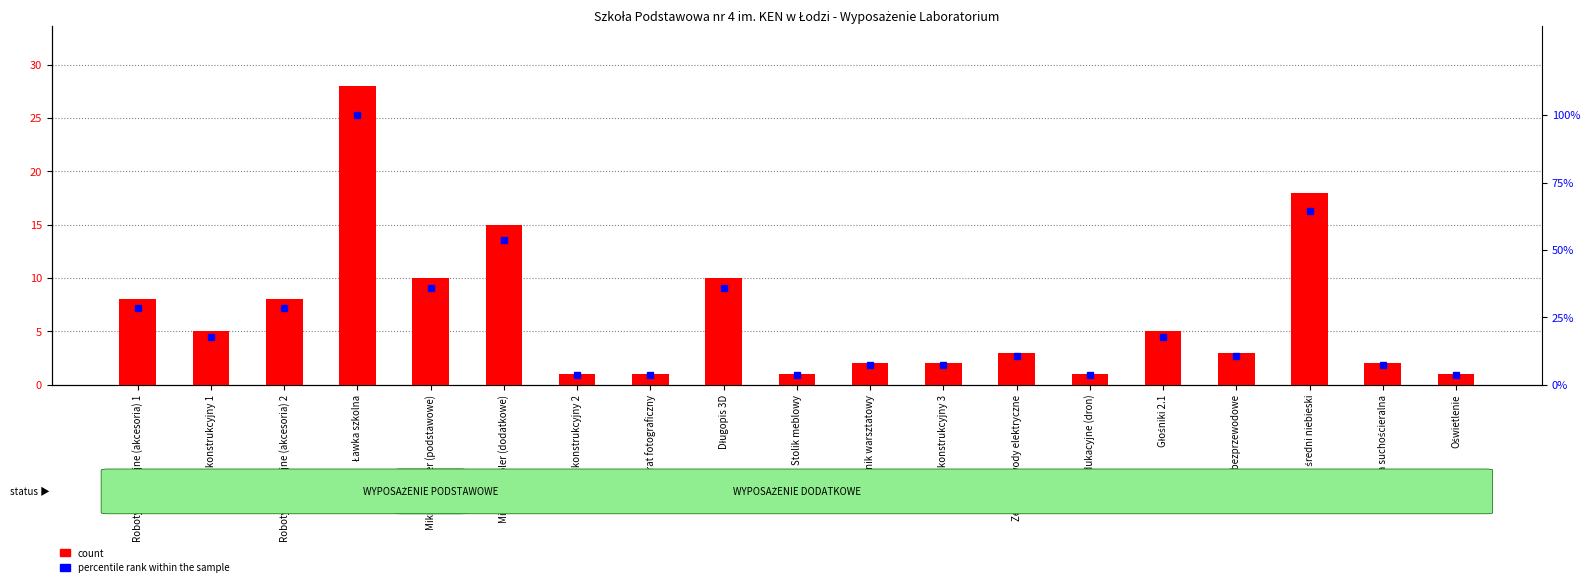

Reading left to right, extract all data points from this chart.

Roboty edukacyjne (akcesoria) 1=8	Zestaw konstrukcyjny 1=5	Roboty edukacyjne (akcesoria) 2=8	Ławka szkolna=28	Mikrokontroler (podstawowe)=10	Mikrokontroler (dodatkowe)=15	Zestaw konstrukcyjny 2=1	Aparat fotograficzny=1	Długopis 3D=10	Stolik meblowy=1	Pojemnik warsztatowy=2	Zestaw konstrukcyjny 3=2	Zestaw obwody elektryczne=3	Roboty edukacyjne (dron)=1	Głośniki 2.1=5	Głośniki bezprzewodowe=3	Pojemnik średni niebieski=18	Tablica suchościeralna=2	Oświetlenie=1